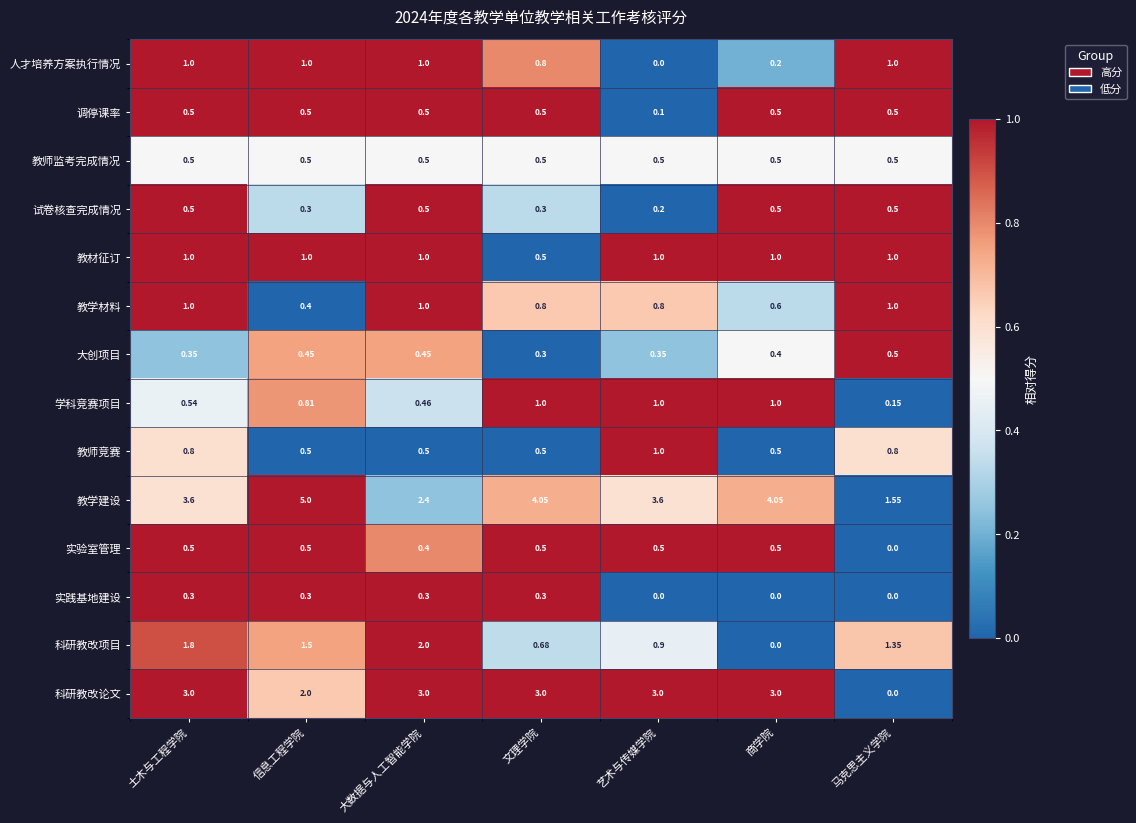

What is the total value across all series at 商学院?

12.8